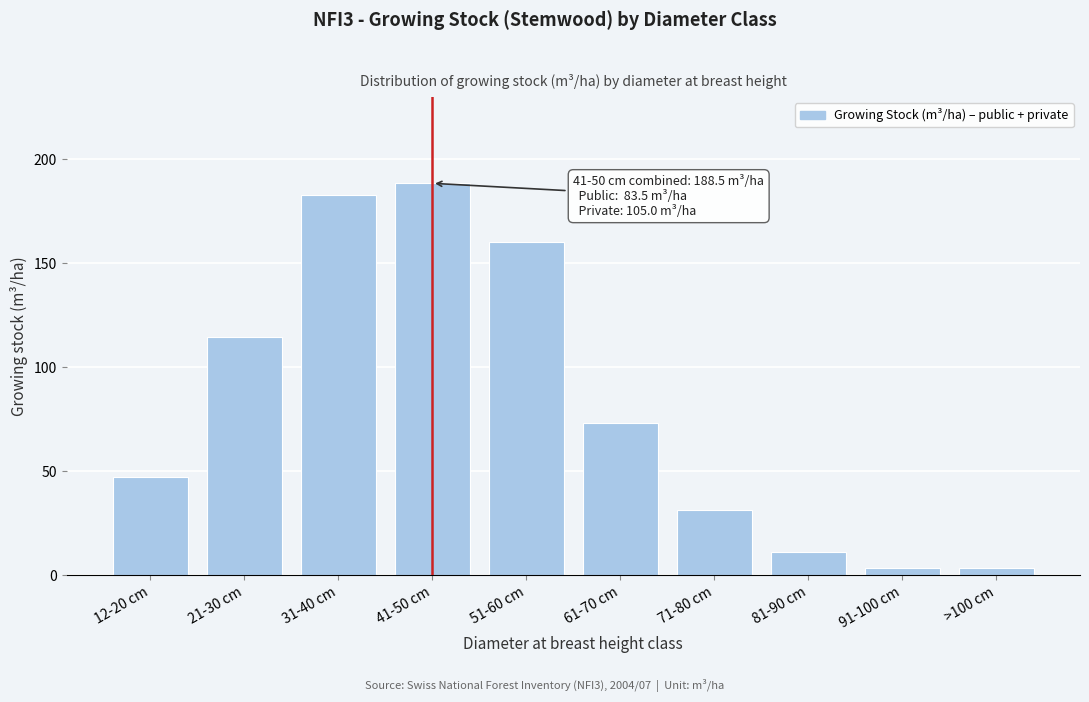

Is it true that the value at 51-60 cm is 160.1?

True